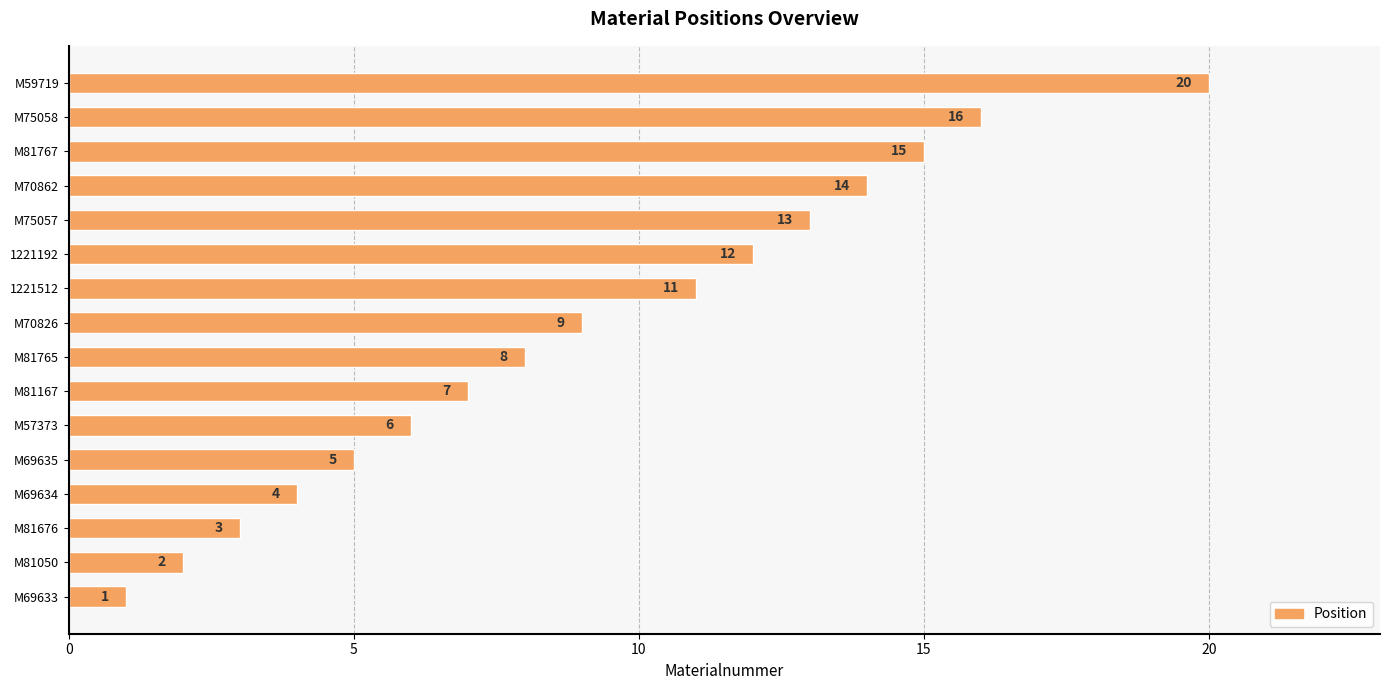

Are the bars horizontal?

Yes